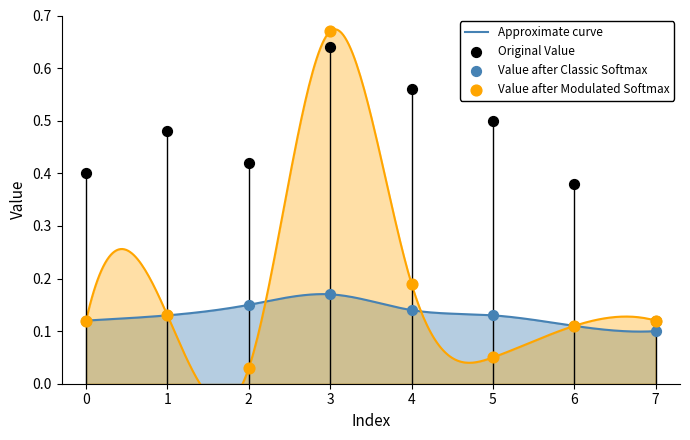

Which series contains the highest Y value?

Value after Modulated Softmax